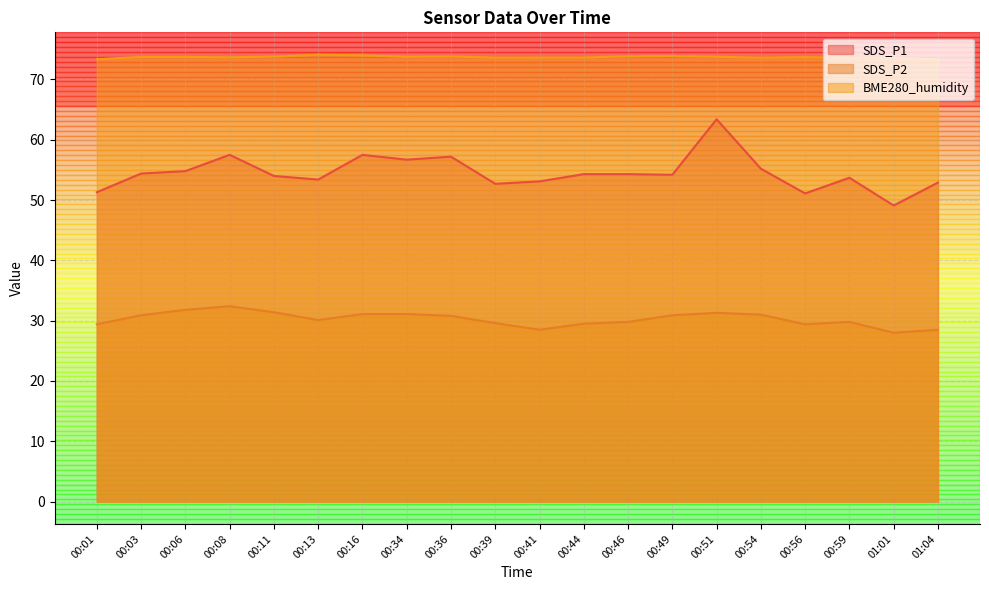

Reading right to left, transcribe all the data shown in this chart.

SDS_P1: 52.9	49.1	53.7	51.1	55.2	63.4	54.2	54.3	54.3	53.1	52.7	57.2	56.7	57.5	53.4	54.0	57.5	54.8	54.4	51.3
SDS_P2: 28.5	28.0	29.8	29.4	31.0	31.3	30.9	29.8	29.5	28.5	29.6	30.8	31.1	31.1	30.1	31.4	32.4	31.8	30.9	29.4
BME280_humidity: 73.3	73.6	73.6	73.7	73.6	73.8	73.9	73.8	73.7	73.7	73.6	73.8	73.8	74.0	74.1	73.8	73.7	73.7	73.7	73.3